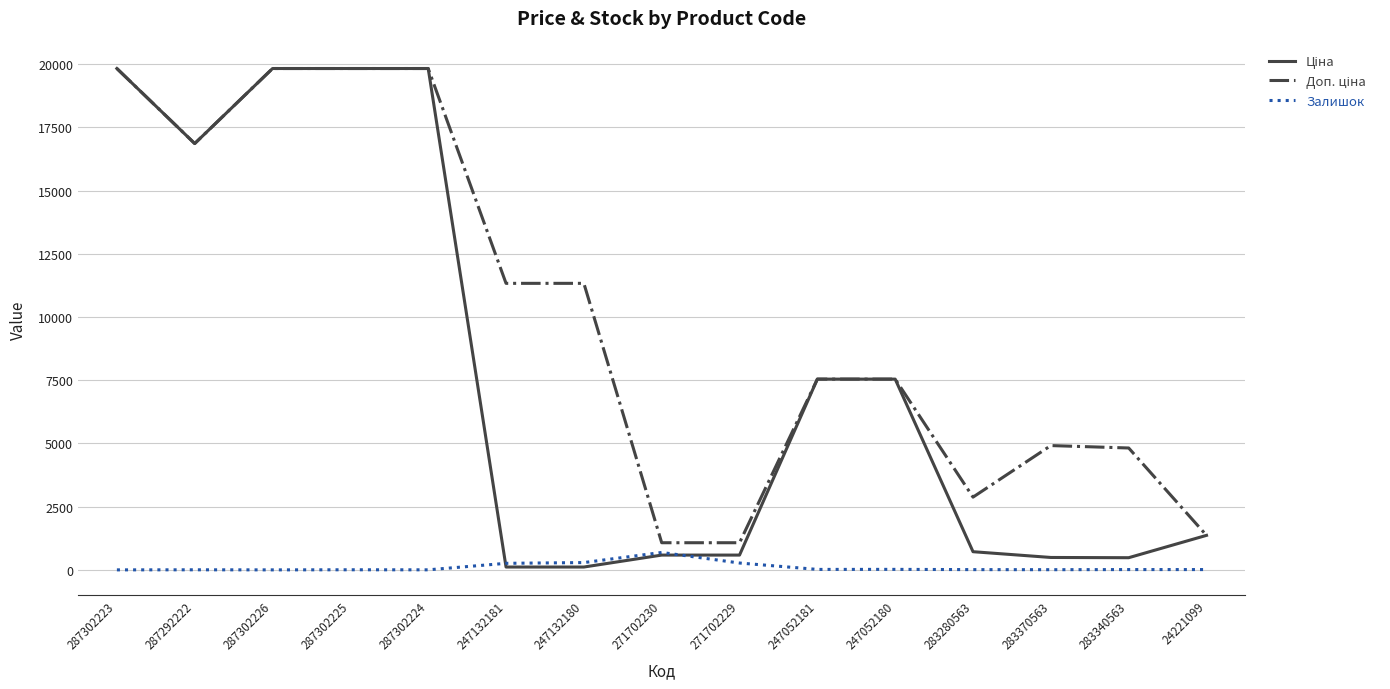

What is the difference between the highest and lowest values at 271702230?

488.5